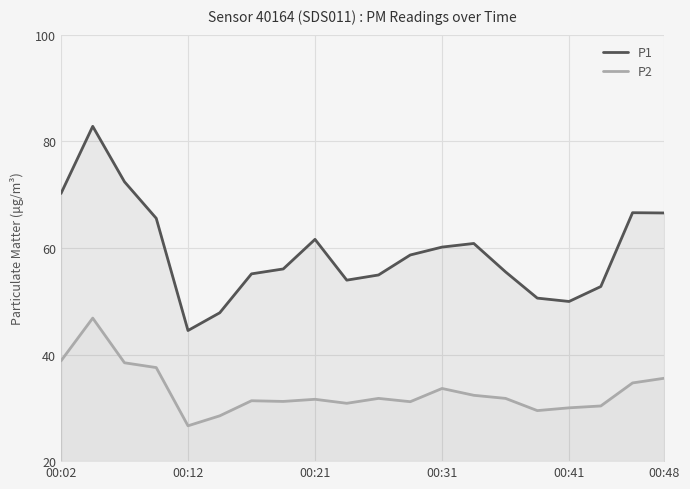

What is the difference between the maximum and minimum values in the P1 series?

38.3